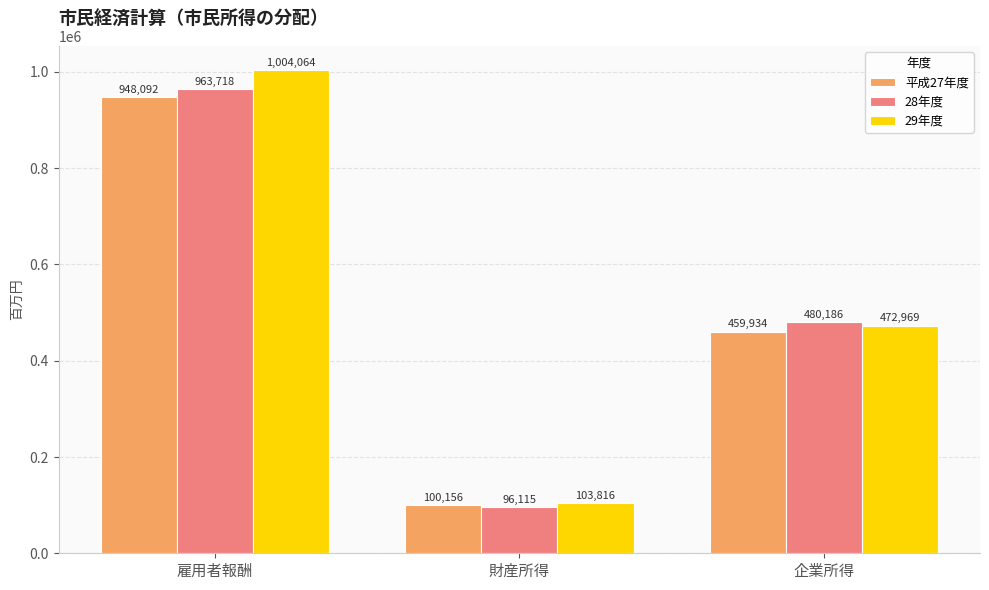

Read the 平成27年度 value at 雇用者報酬.

948092